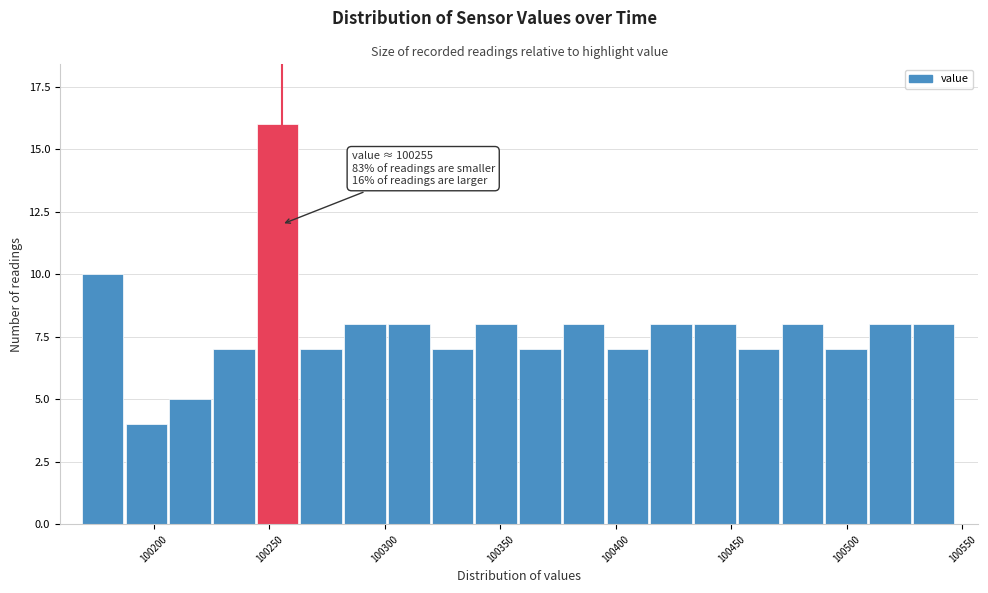

Read against the x-axis, roughly where is the centre of the tallest bar?

100255